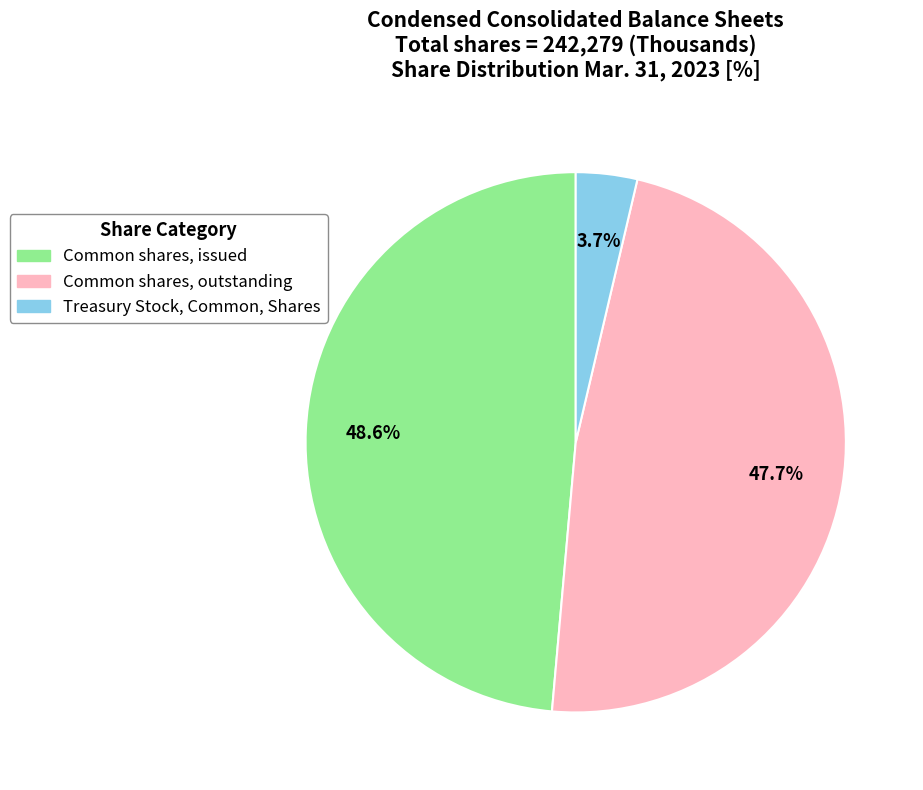

Is Common shares, outstanding the majority of the pie?

No